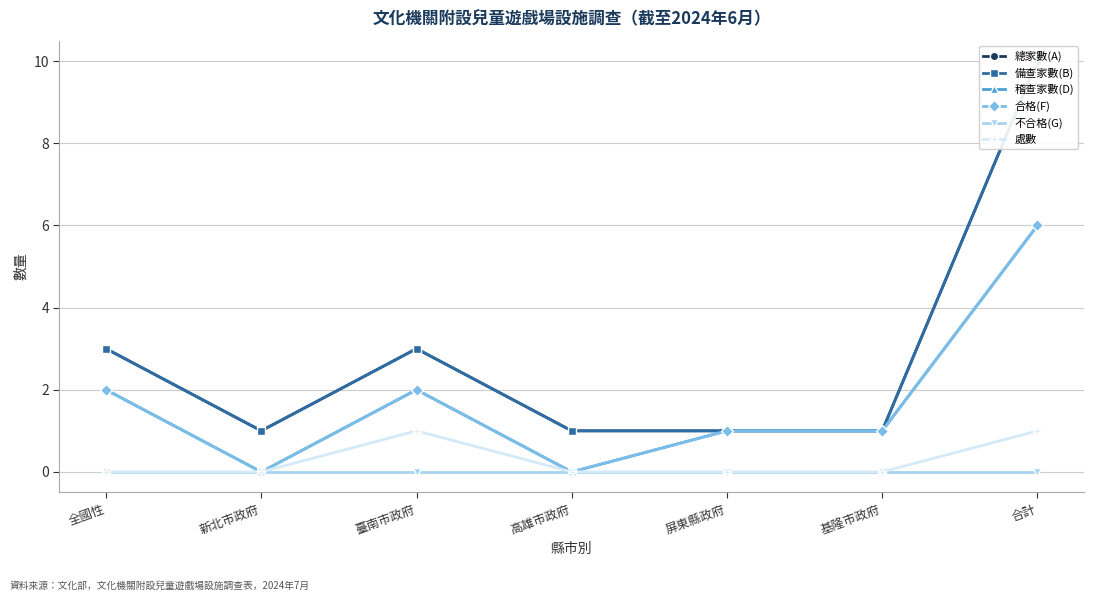

At how many categories does at least one series exceed 8?

1